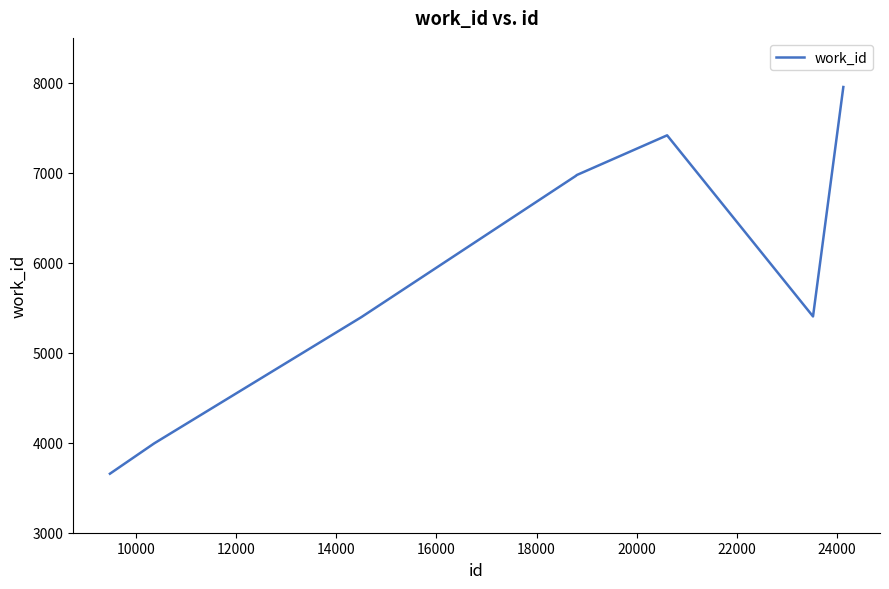

What is the minimum value shown in the chart?

3656